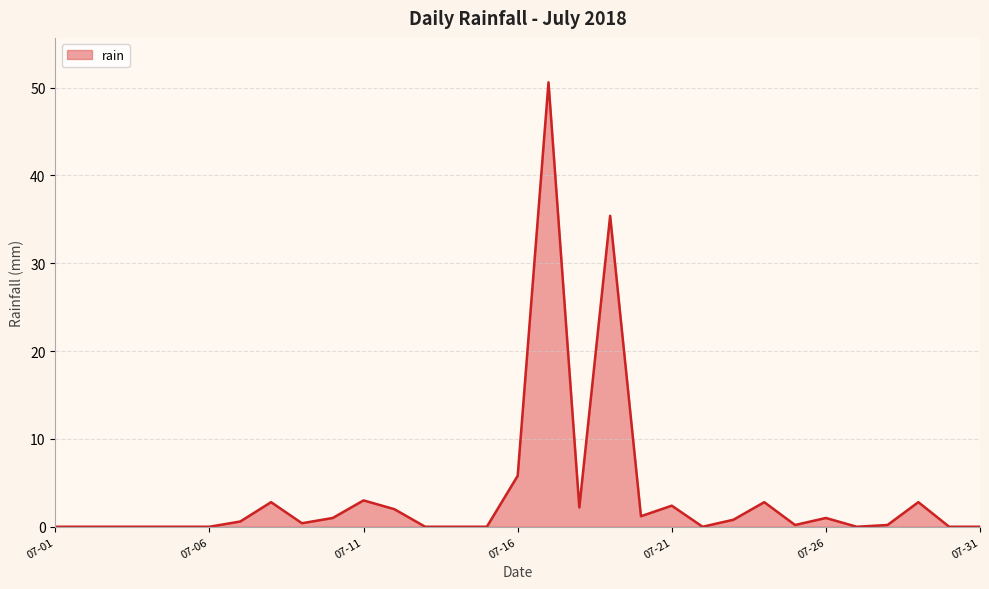

What is the difference between the maximum and minimum values?

50.6